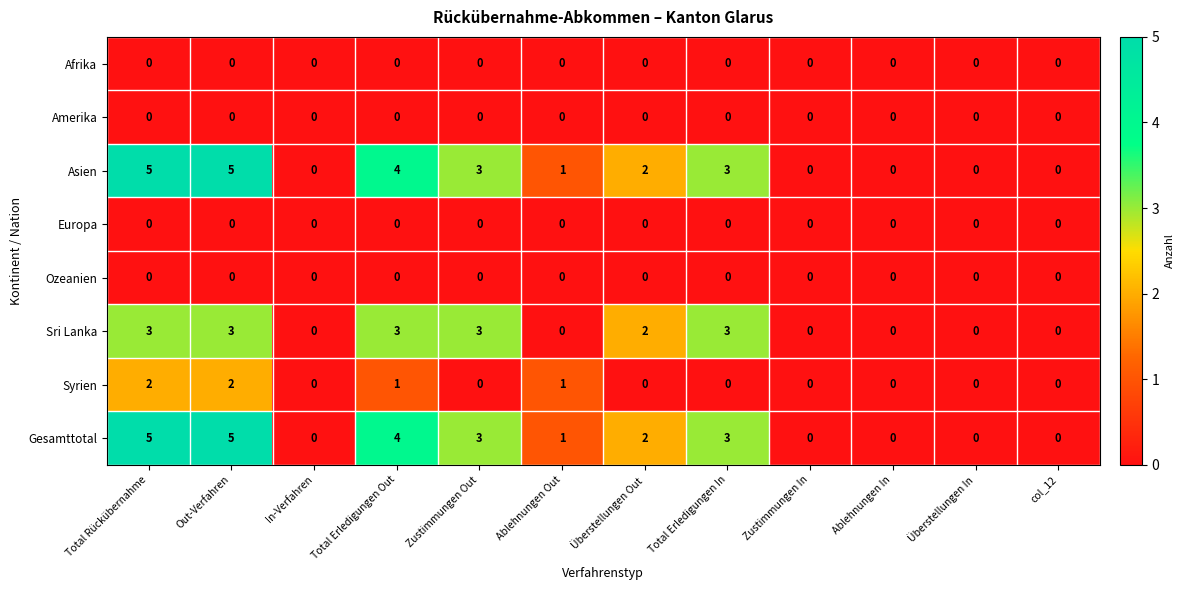

What is the approximate value of Sri Lanka at Out-Verfahren?

3